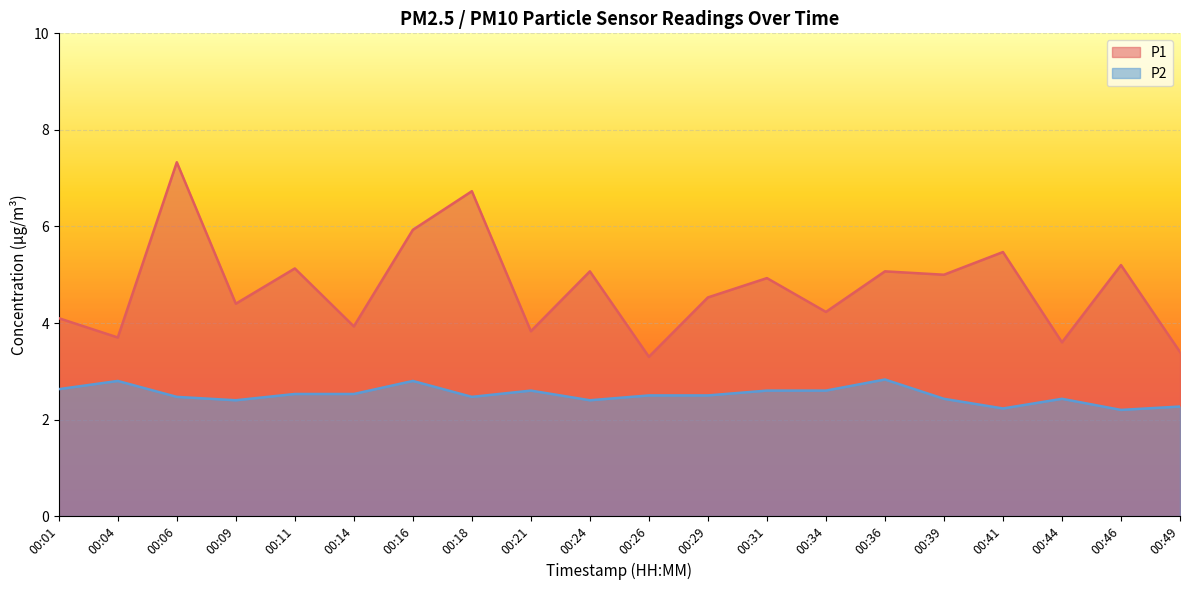

The value of P2 at 00:29 is 1.1. True or false?

False